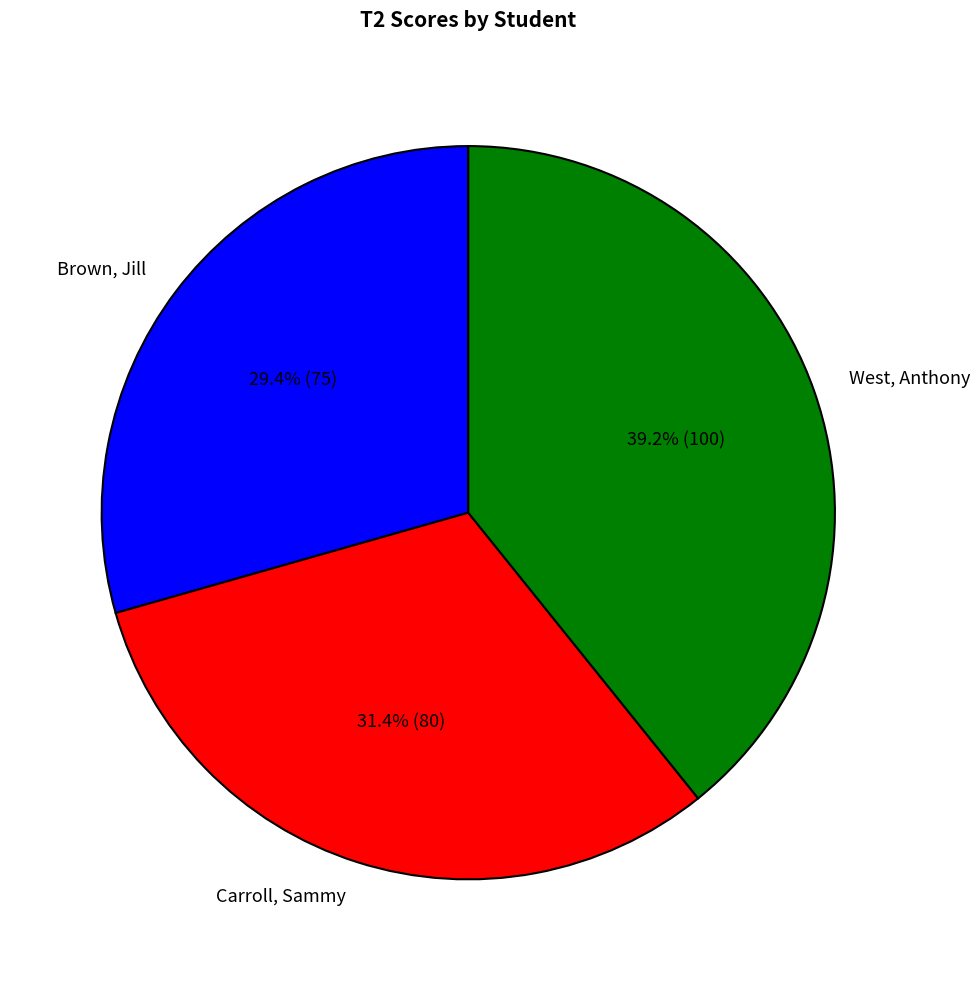

True or false: Brown, Jill accounts for 29% of the total.

True